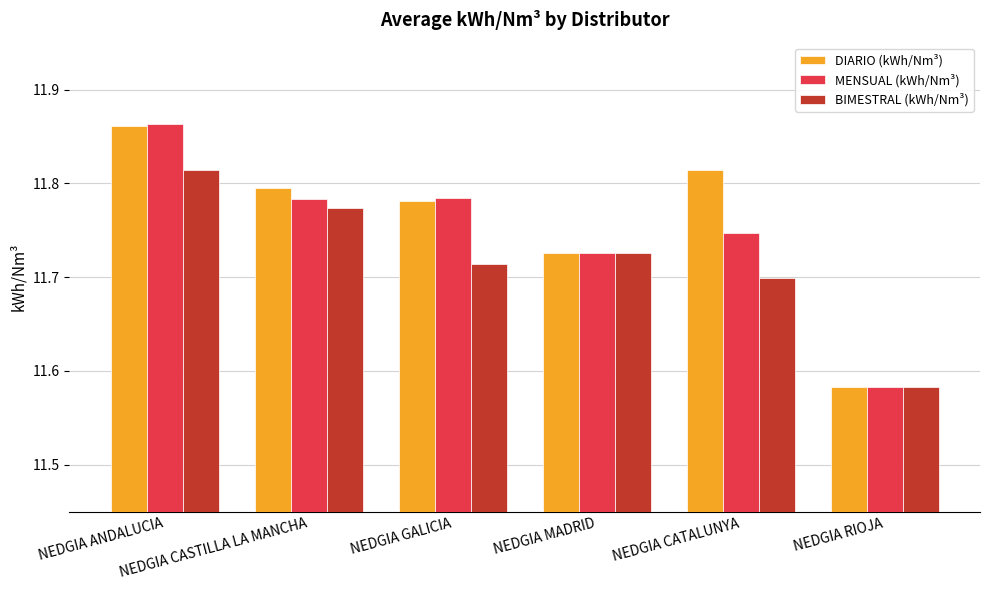

What is the label of the 6th bar from the right?

NEDGIA ANDALUCIA